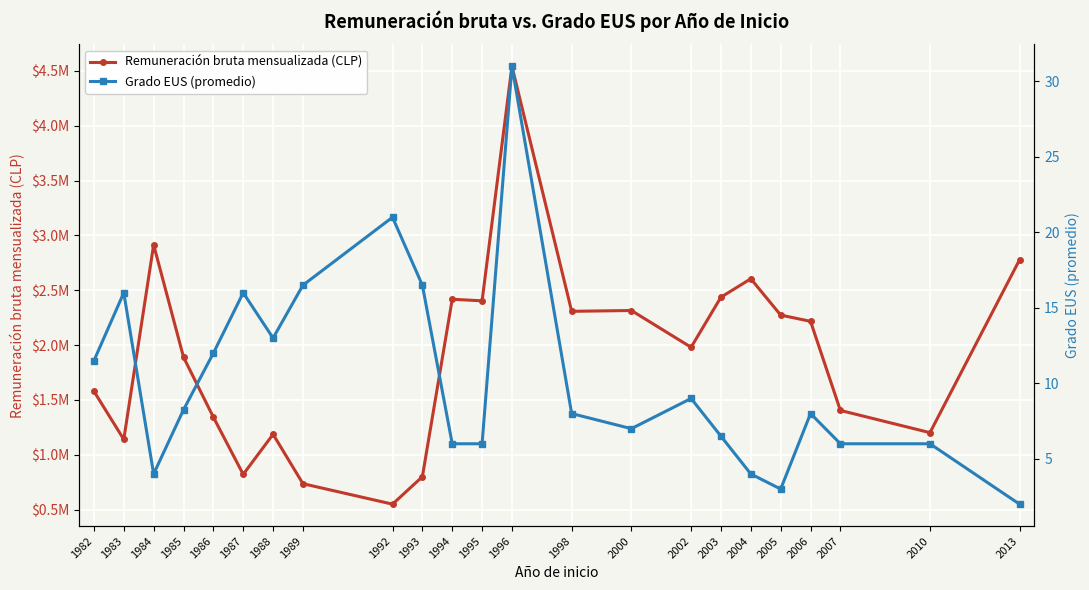

True or false: Remuneración bruta mensualizada (CLP) and Grado EUS (promedio) intersect in this chart.

False